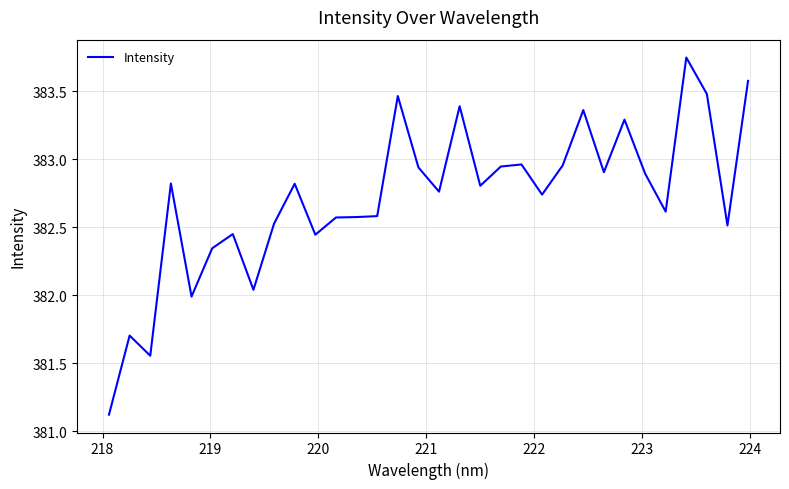

What is the minimum value shown in the chart?

381.1